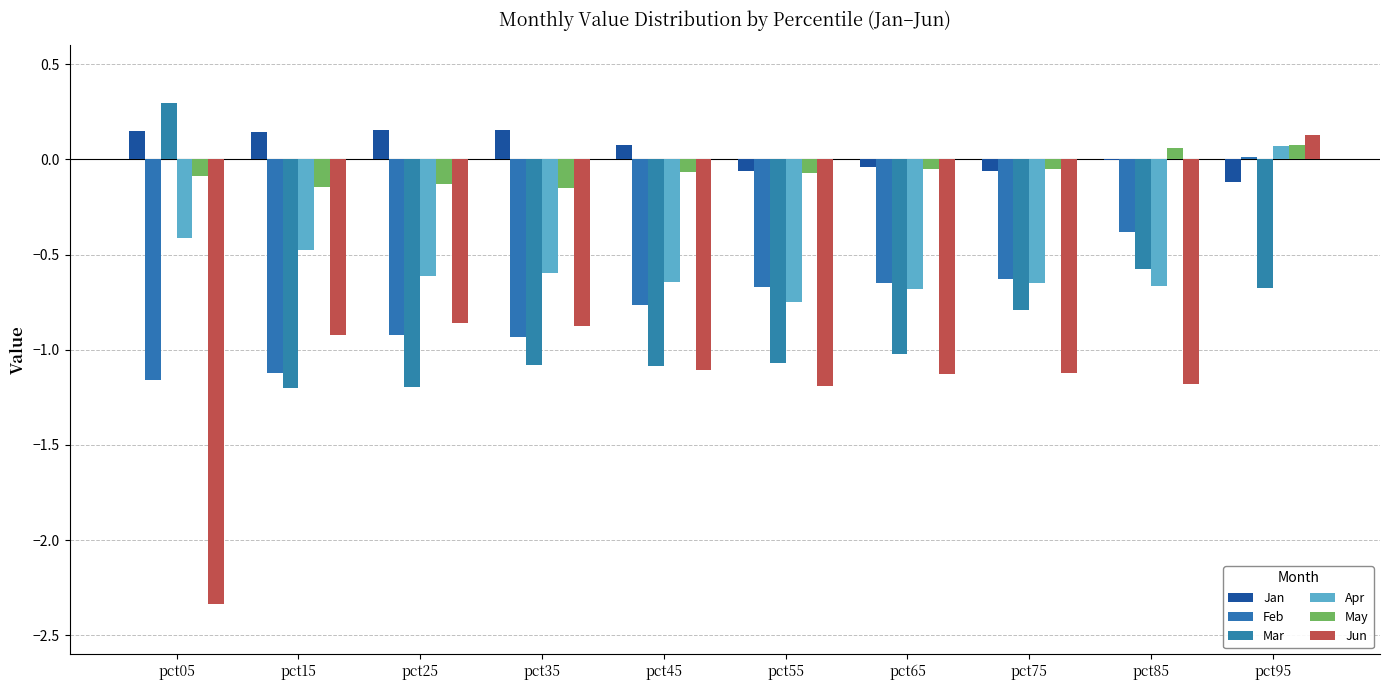

At which category is the sum across all series the highest?

pct95